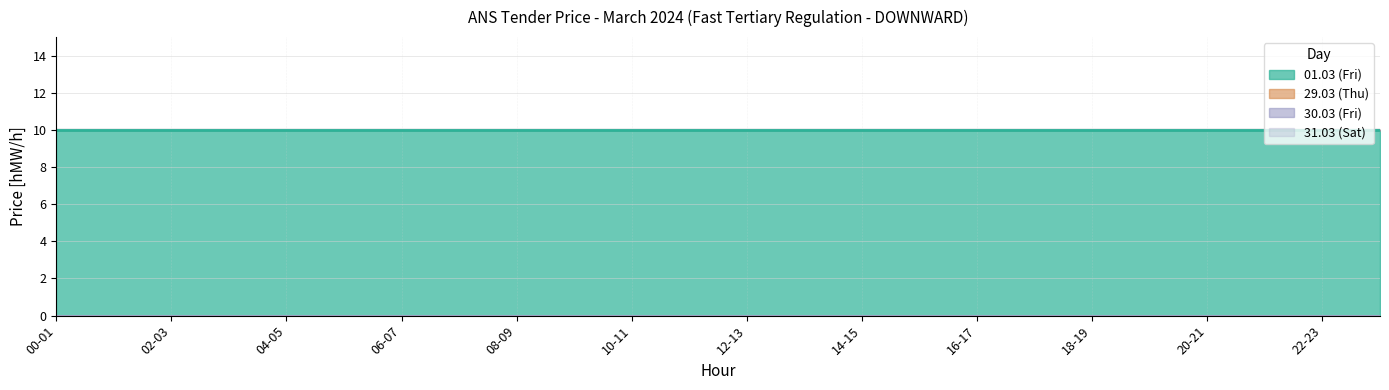

True or false: 31.03 (Sat) has more than 1 points higher than both neighbors.

False